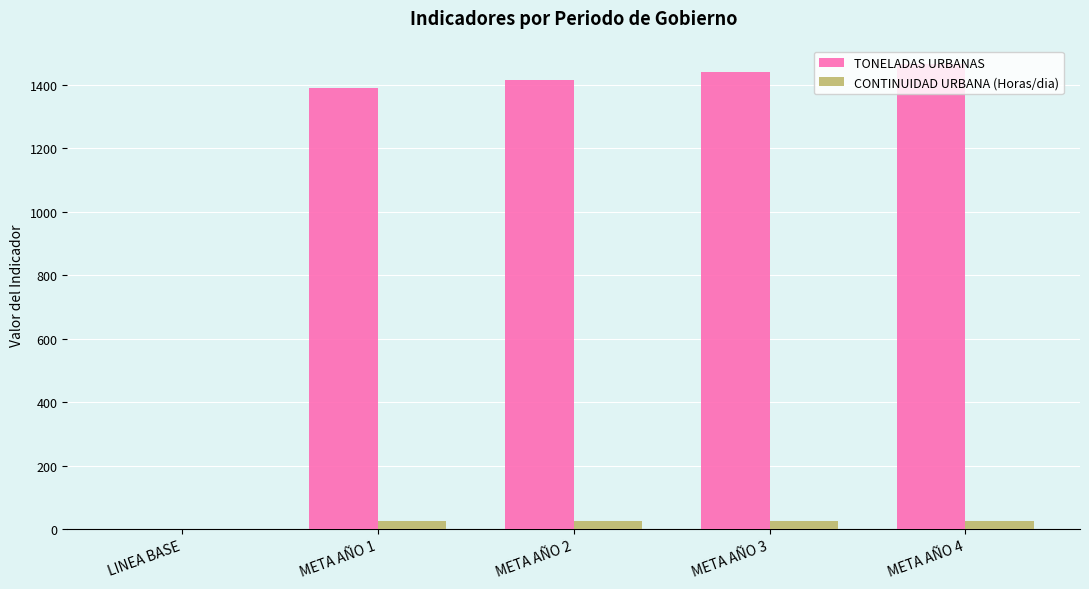

Between LINEA BASE and META AÑO 1, which series saw the biggest shift?

TONELADAS URBANAS